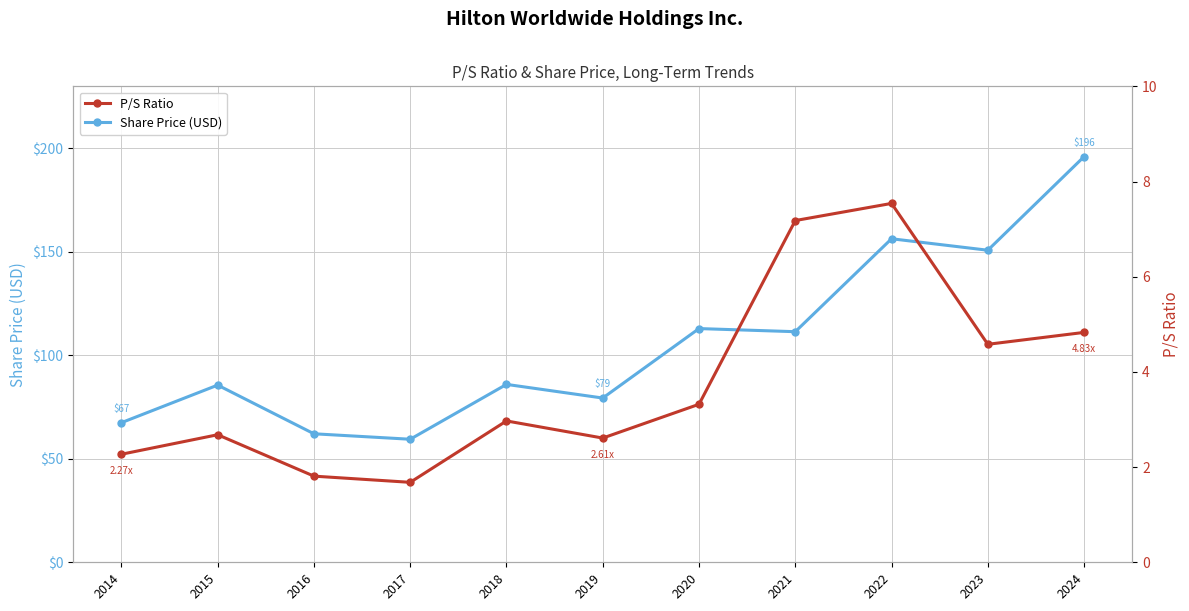

True or false: P/S Ratio and Share Price (USD) cross at least once.

False